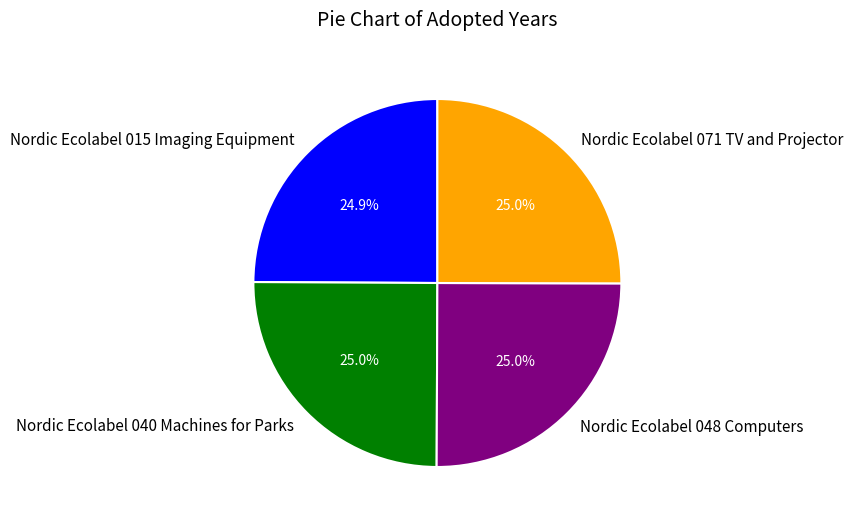

How many segments does this pie chart have?

4